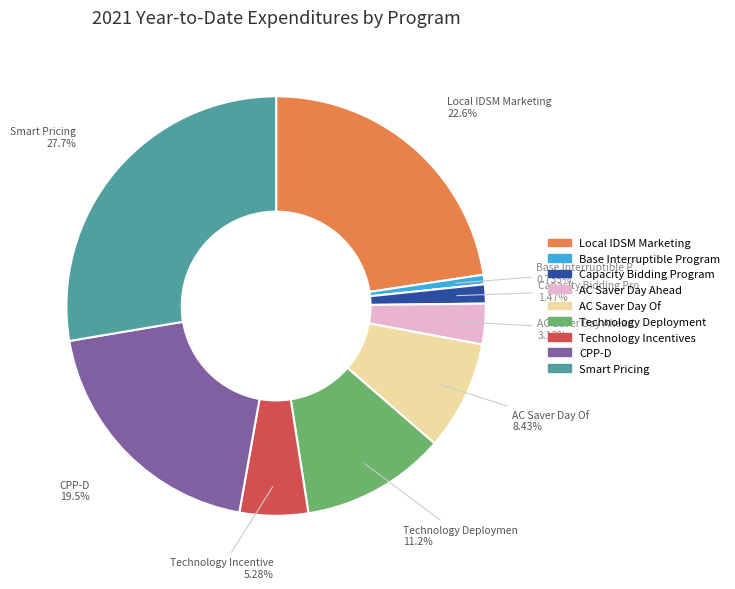

Is there any slice that represents more than half of the pie?

No